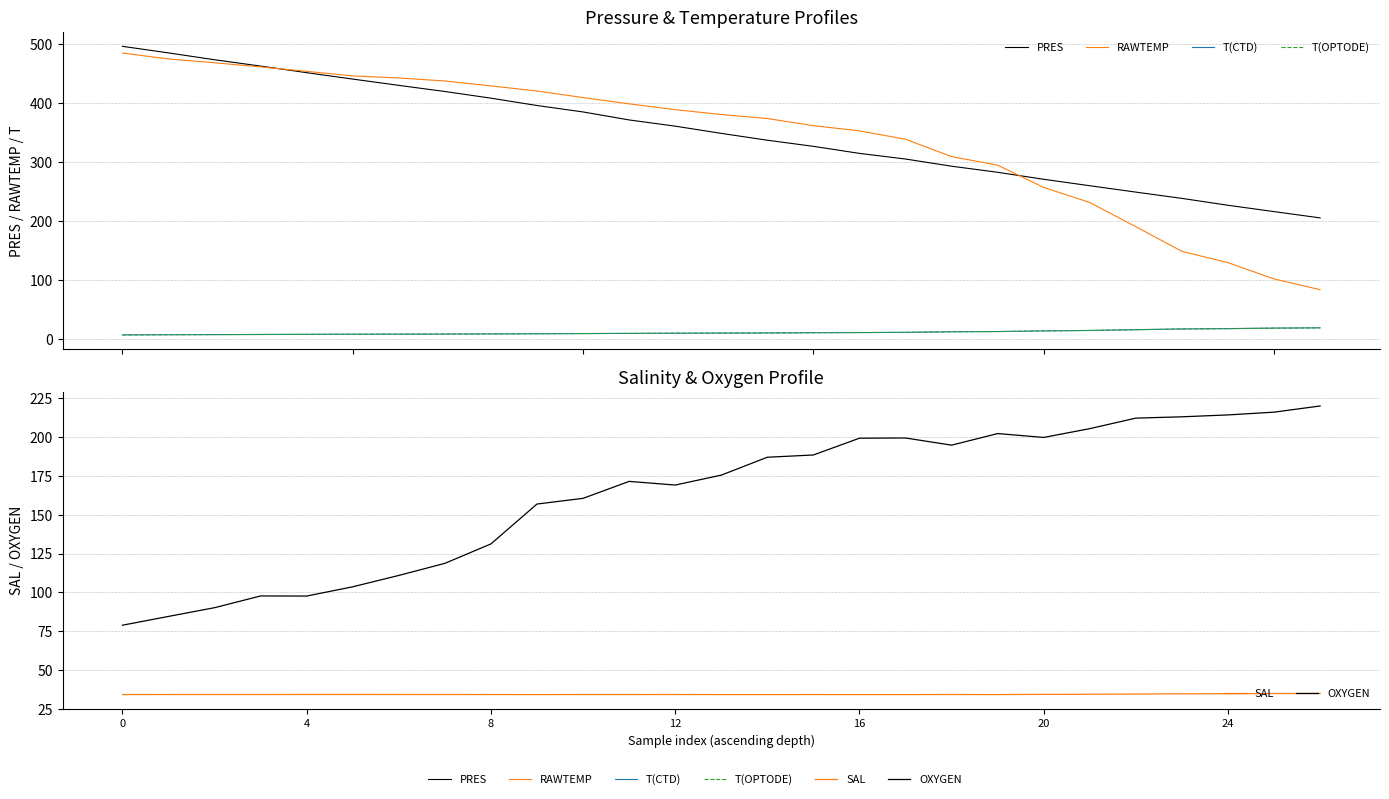

Reading left to right, list all the values displayed in this chart.

PRES: 495.6	484.4	472.8	462.1	450.9	440.1	429.4	419.0	407.8	395.3	384.4	370.9	360.4	348.1	336.5	326.2	314.2	304.7	292.5	282.2	270.4	259.5	248.7	238.0	226.4	215.6	205.0
RAWTEMP: 484.2	474.2	467.7	460.7	453.2	445.5	441.9	436.9	428.6	419.9	408.8	398.2	388.3	380.1	373.3	361.2	352.4	338.2	308.8	294.3	256.6	231.1	190.1	148.3	129.2	101.6	83.4
T(CTD): 6.8	7.1	7.3	7.6	7.8	8.0	8.1	8.3	8.5	8.8	9.1	9.4	9.7	10.0	10.2	10.6	10.8	11.2	12.2	12.5	13.7	14.4	15.7	16.9	17.5	18.4	18.8
T(OPTODE): 6.8	7.1	7.3	7.5	7.8	8.0	8.1	8.2	8.5	8.8	9.1	9.4	9.7	10.0	10.2	10.5	10.8	11.2	12.1	12.5	13.6	14.4	15.6	16.8	17.4	18.2	18.8
SAL: 34.1	34.1	34.1	34.1	34.1	34.1	34.1	34.1	34.1	34.1	34.1	34.1	34.1	34.1	34.1	34.1	34.1	34.1	34.1	34.1	34.2	34.3	34.4	34.6	34.6	34.8	34.8
OXYGEN: 78.8	84.5	90.1	97.6	97.6	103.6	110.9	118.7	131.2	156.9	160.5	171.5	169.1	175.5	187.0	188.5	199.3	199.4	194.8	202.3	199.8	205.5	212.2	213.1	214.3	216.1	220.1